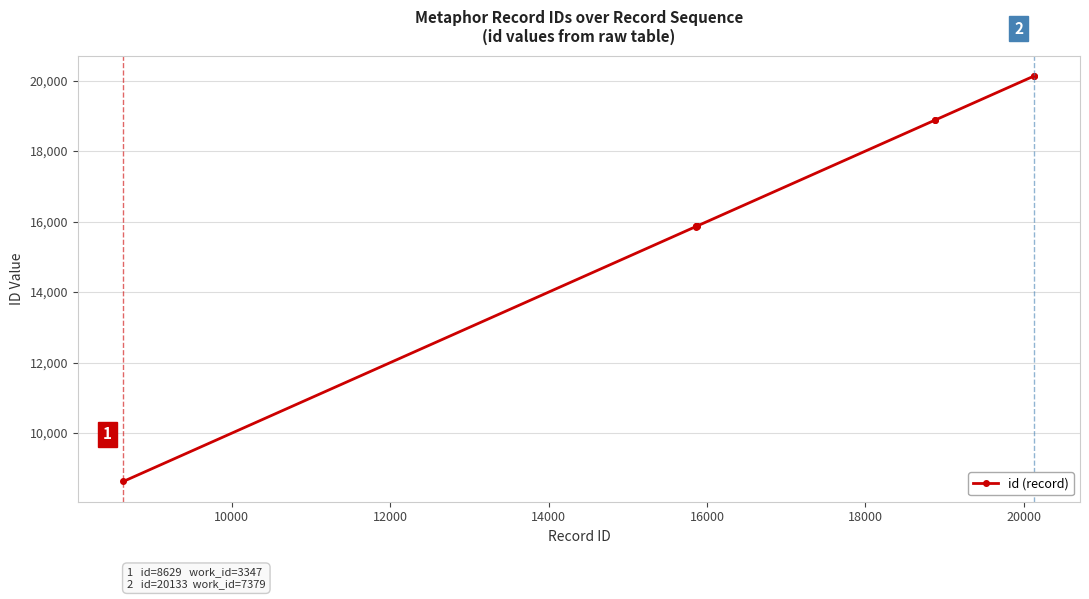

What is the difference between the maximum and minimum values?

11505